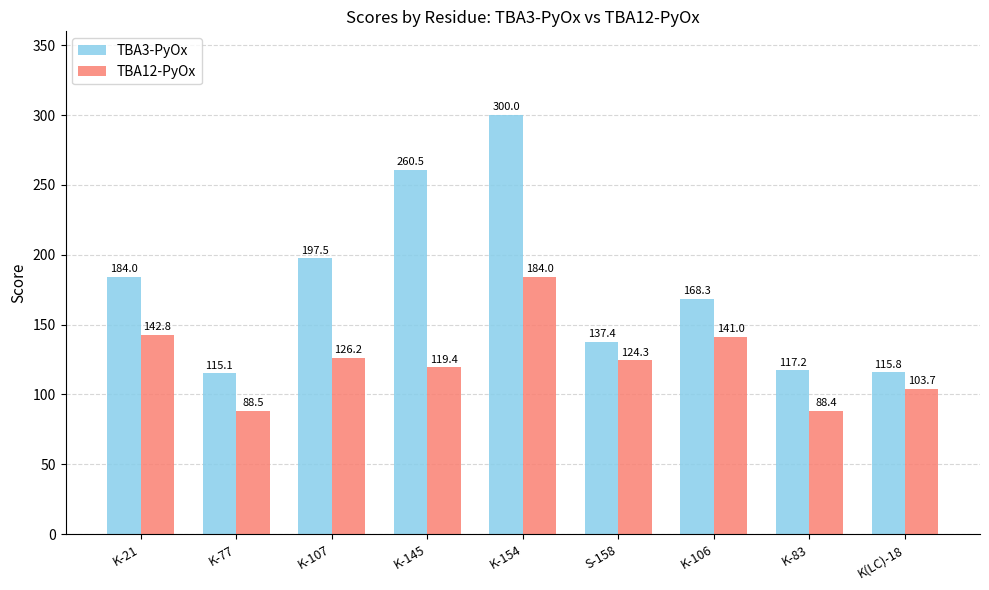

At which label does TBA12-PyOx reach its peak?

K-154